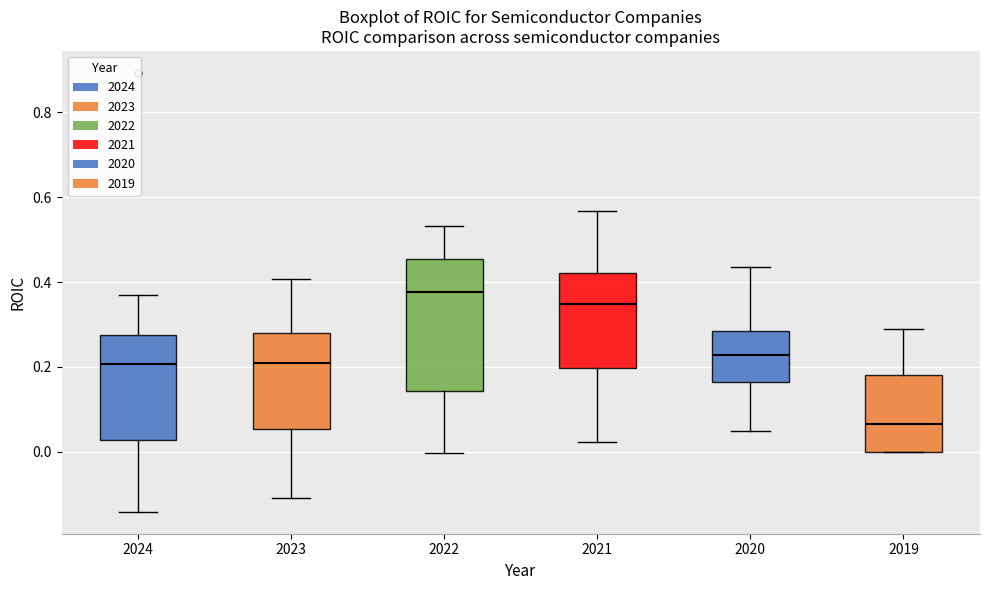

Where is the upper edge of the box at x = 2020 on the y-axis? The values are not printed on the chart, so give them approximately, as read against the axis.

0.28